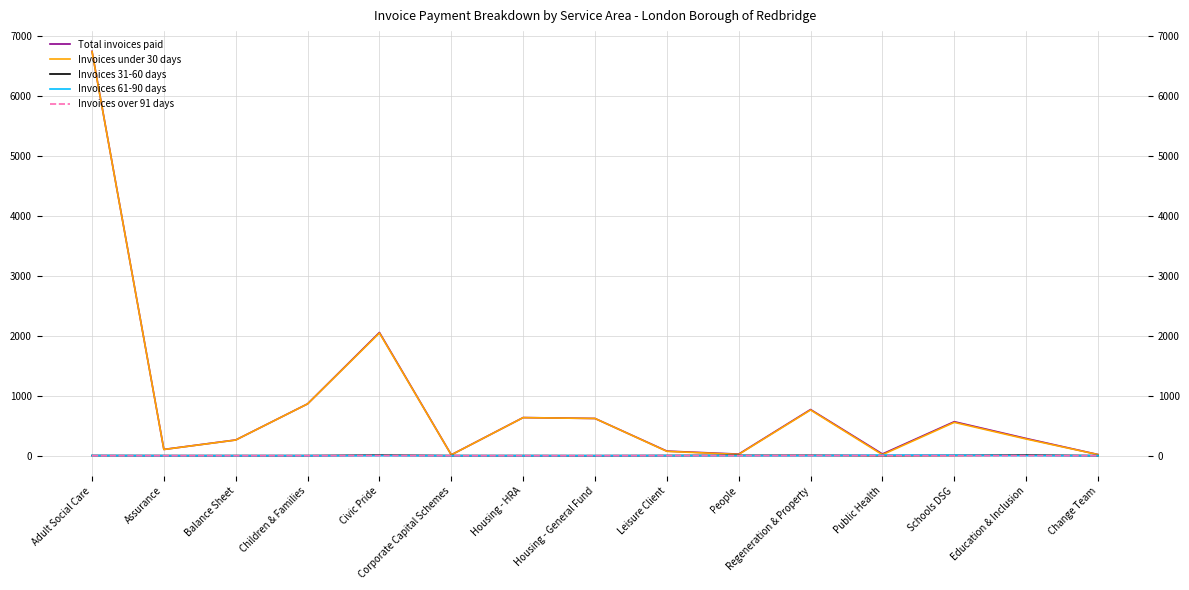

Which series has the largest total across all categories?

Total invoices paid